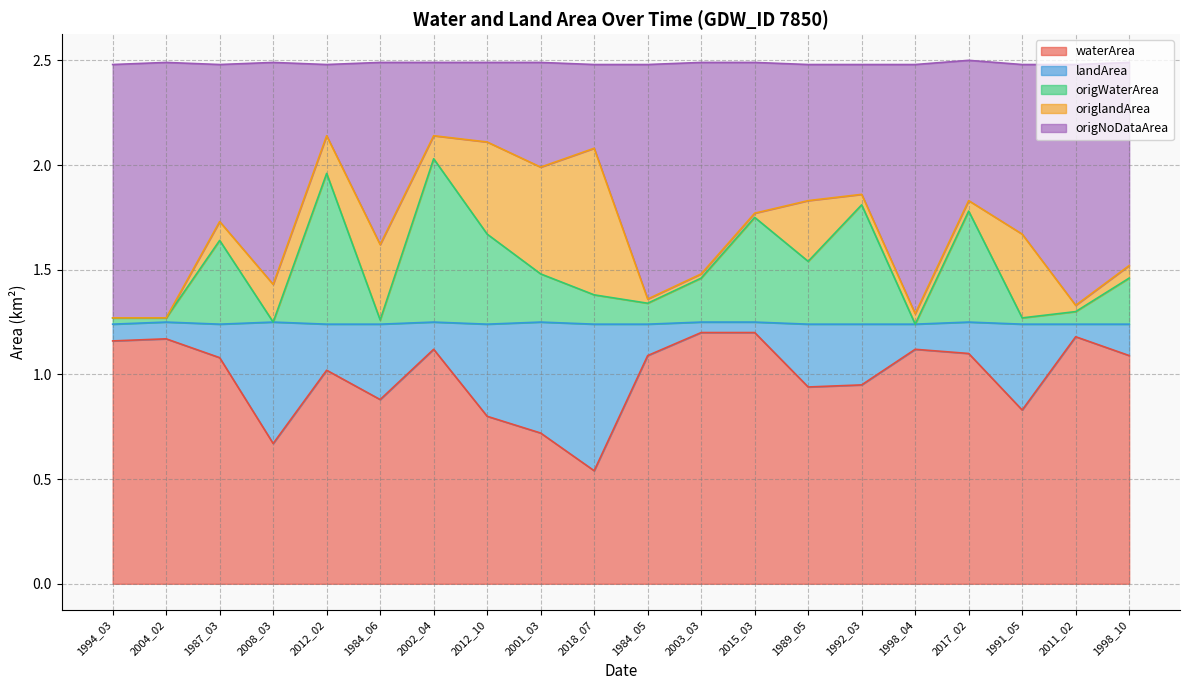

Which category has the lowest value in the waterArea series?

2018_07